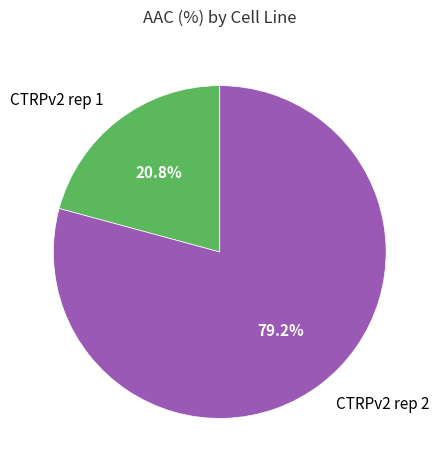

Which category has the smallest portion of the pie?

CTRPv2 rep 1